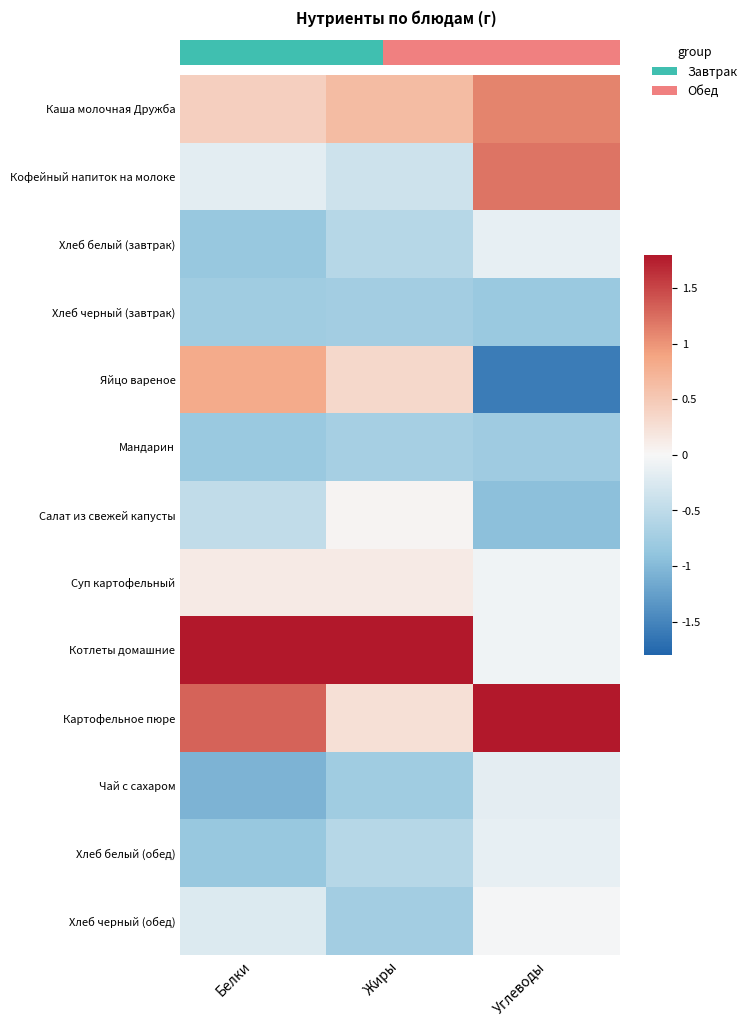

What is the total value across all series at Углеводы?

-1.6